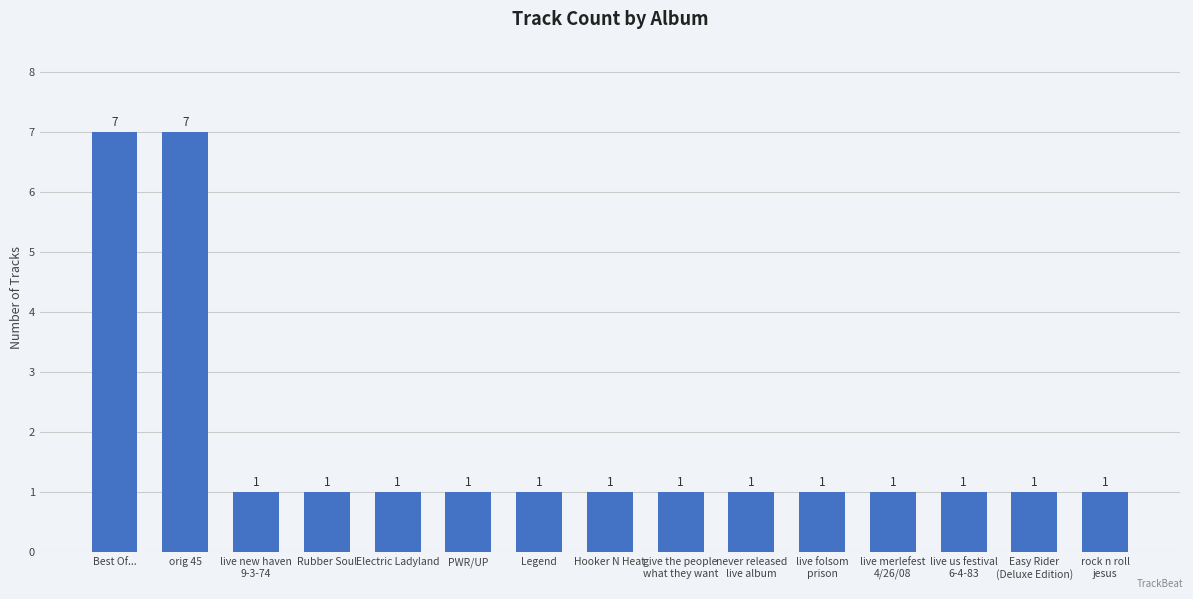

What is the greatest value displayed?

7